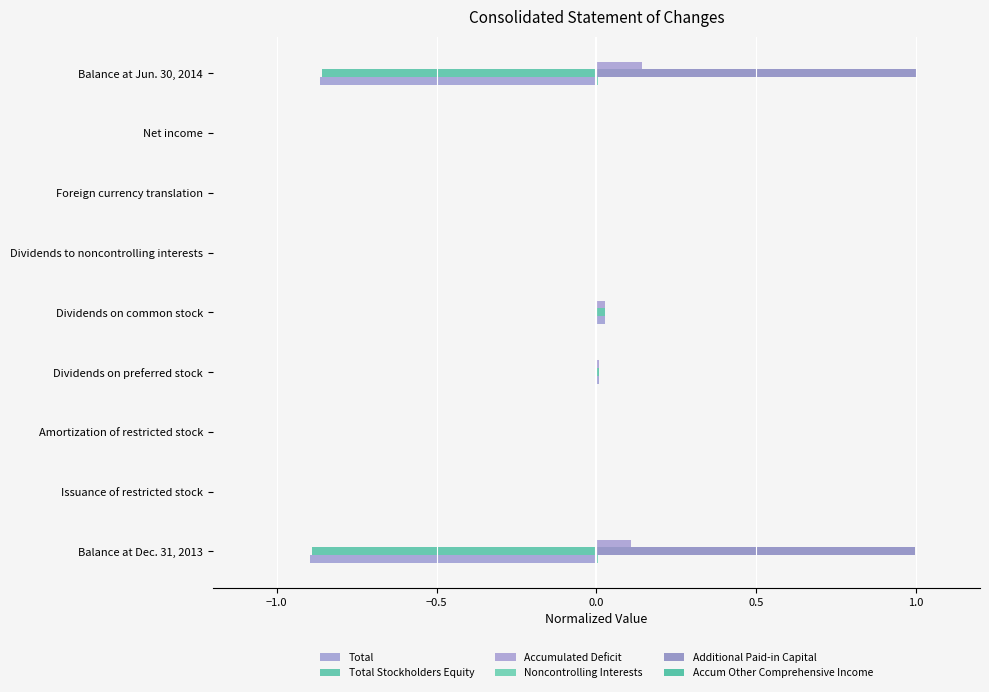

How many data points does each series have?

9